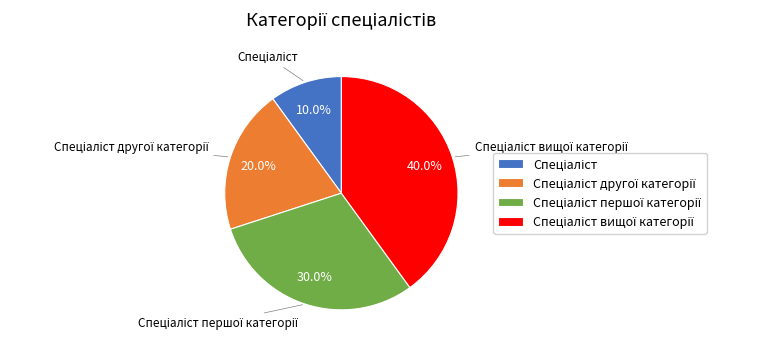

Is there a majority slice in this chart?

No